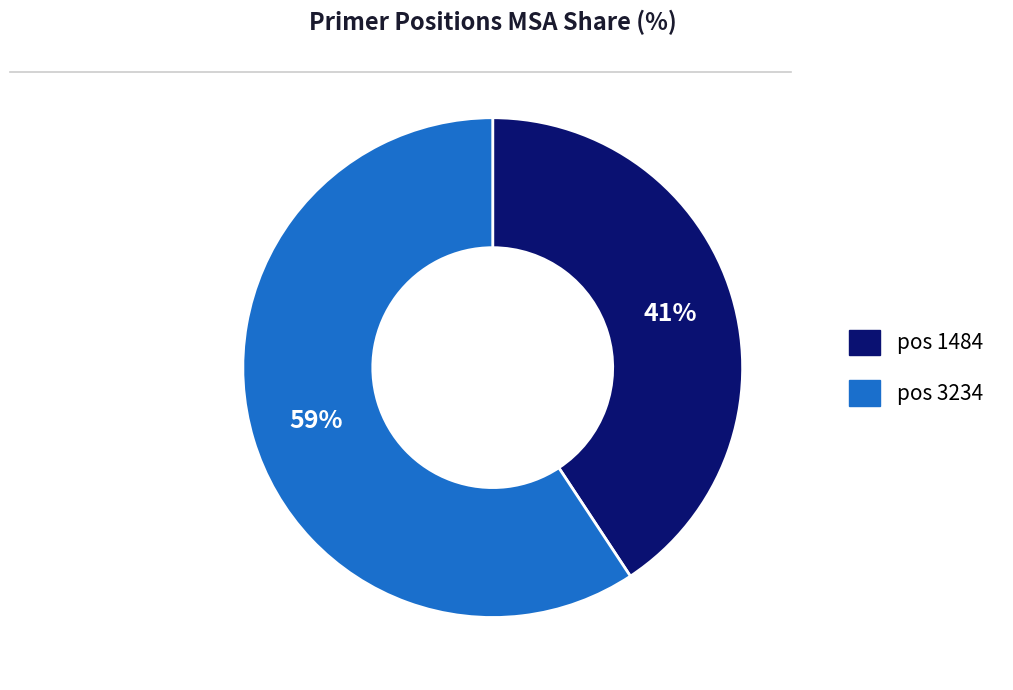

Does any single category account for the majority?

Yes